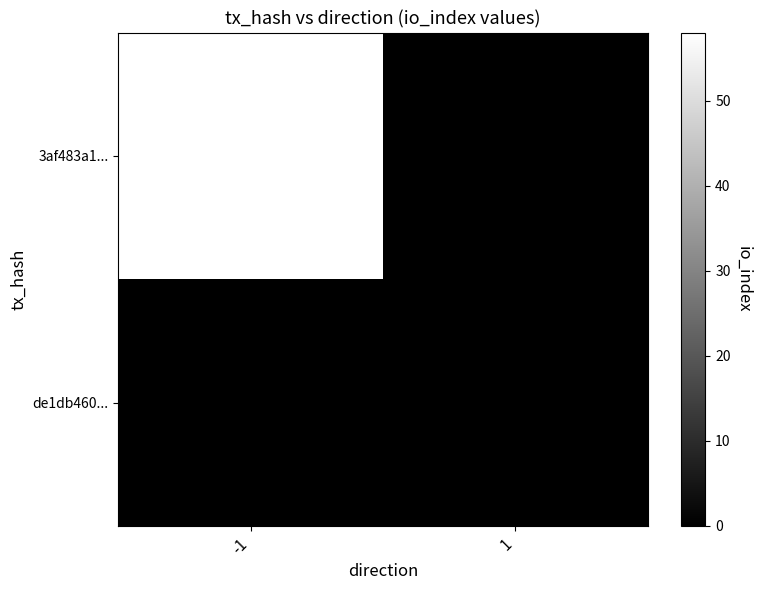

Reading left to right, what are all the values shown in this chart?

3af483a1...: 58	0
de1db460...: 0	0